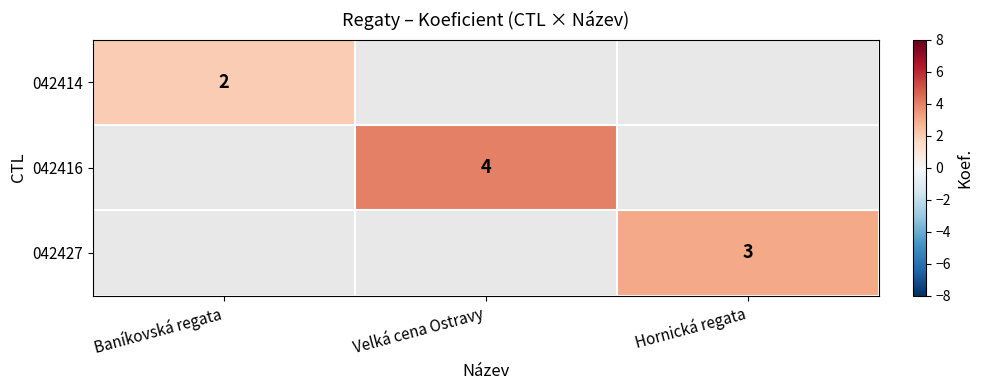

Which category has the highest value across all series?

Velká cena Ostravy